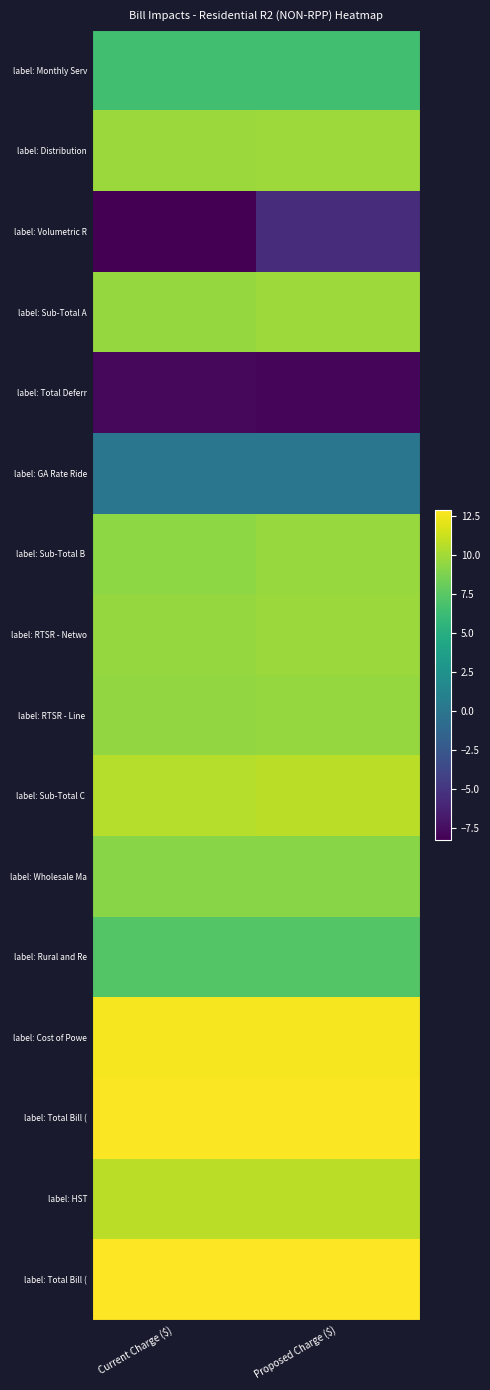

Which category has the highest value across all series?

Proposed Charge ($)